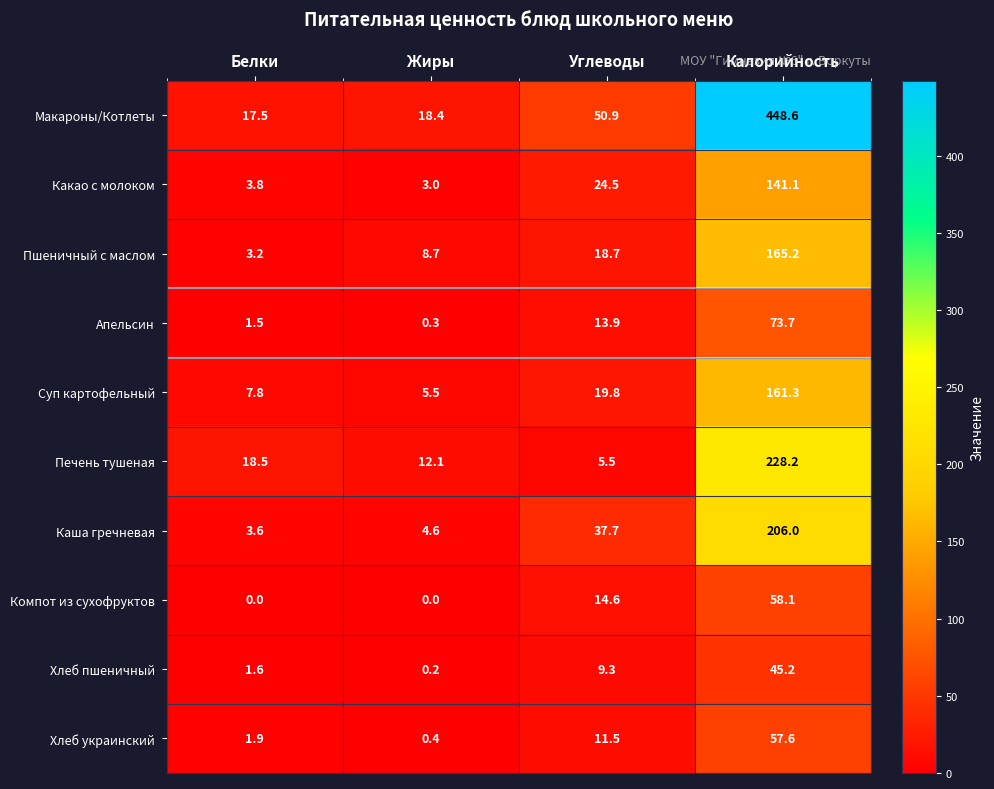

How many data points does each series have?

4